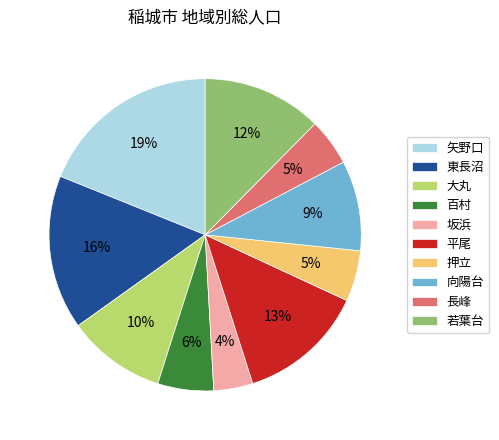

Which slice is the smallest?

坂浜